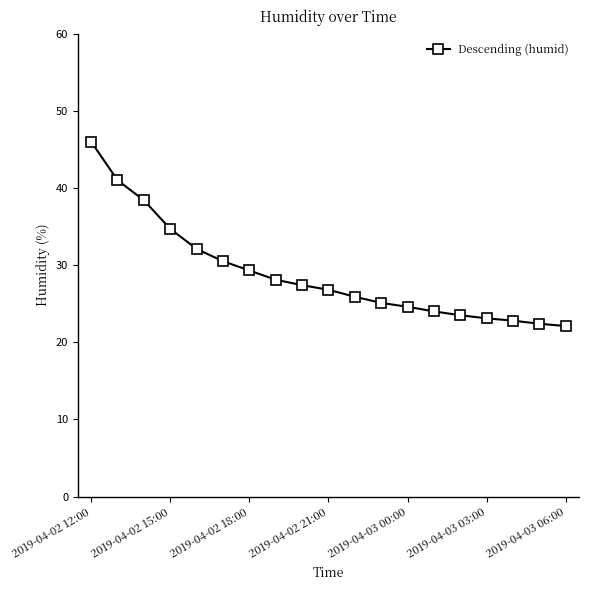

What is the value of the 8th point from the left?

28.1